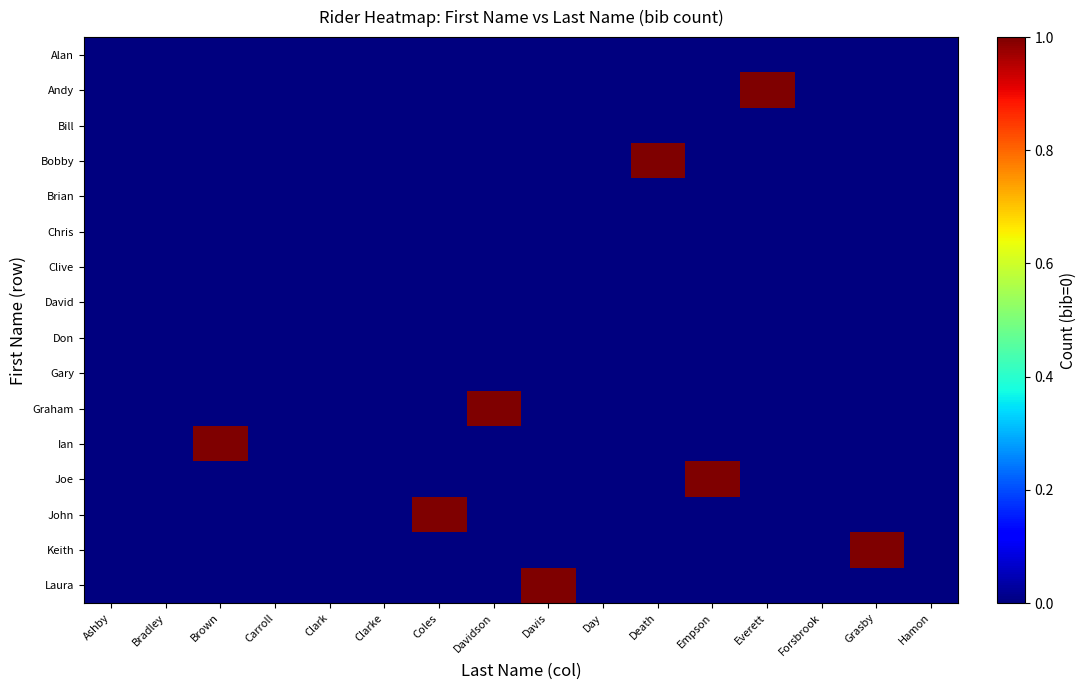

How many data points does each series have?

16